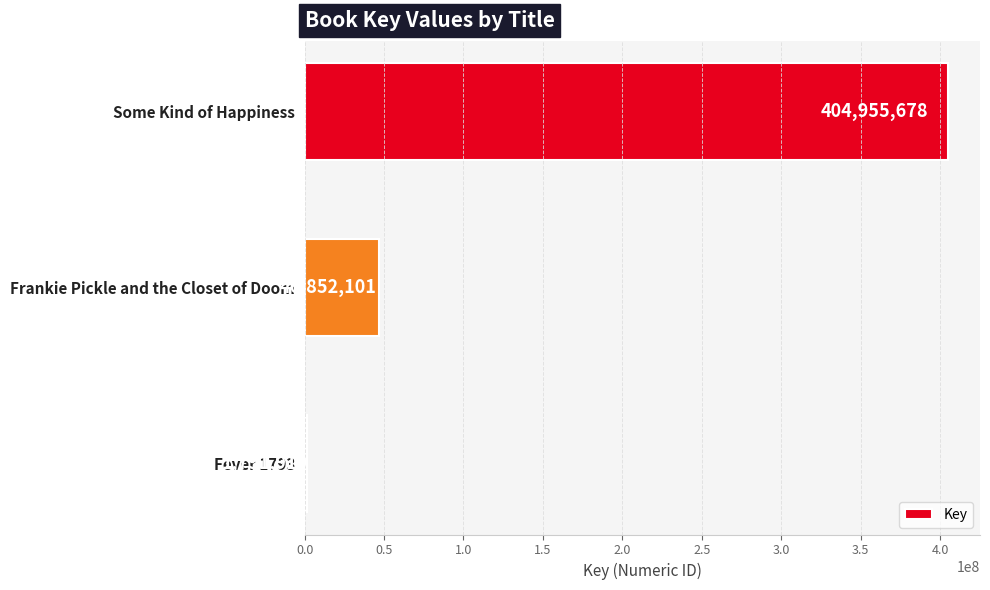

What is the sum of all values?

453599689